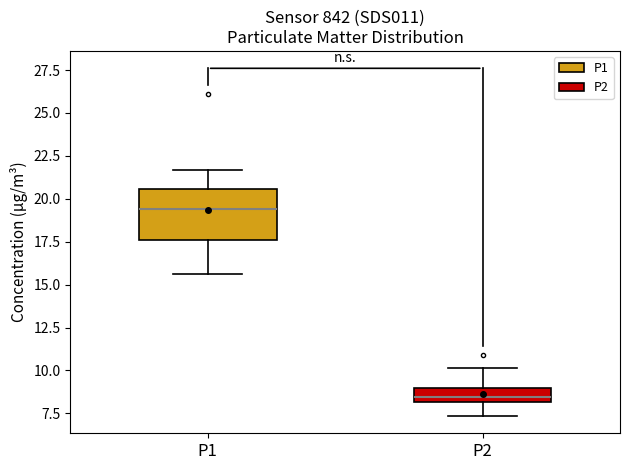

Reading left to right, read every box against the y-axis: the position of its median line, the range the box covers, and the ends of its whiskers. The values are not printed on the chart, so give them approximately, as read against the axis.

P1: median 19.5, box 17.5 to 20.5, whiskers 15.5 to 21.5
P2: median 8.5, box 8.0 to 9.0, whiskers 7.5 to 10.0